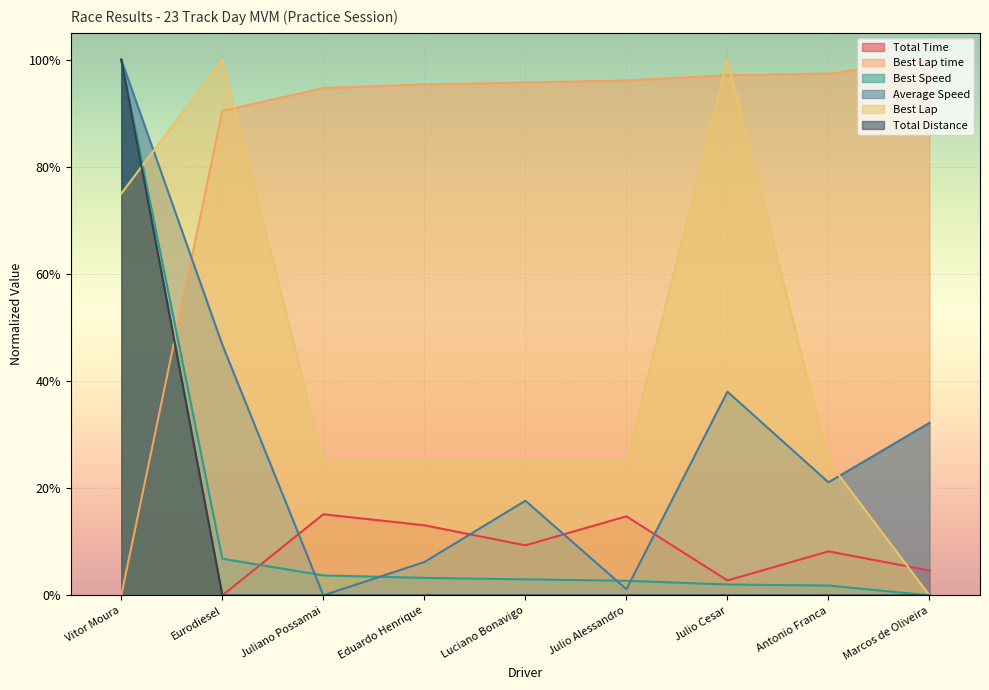

How many intersections are there between Best Lap and Best Lap time?

3